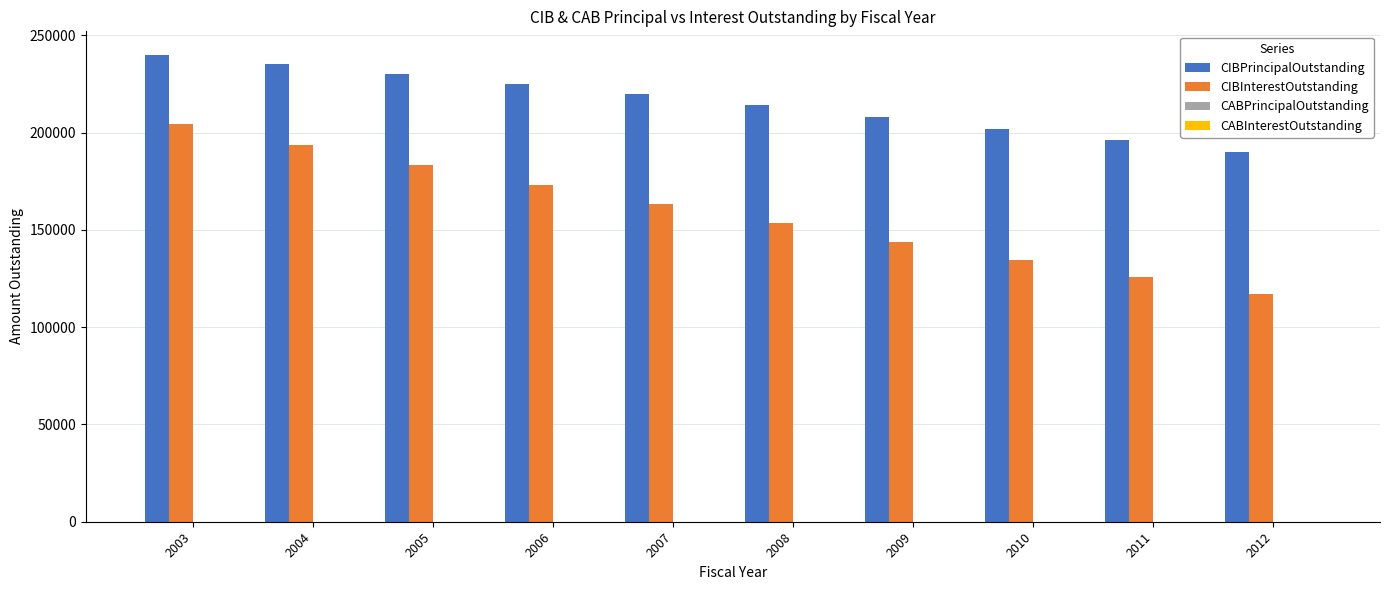

What is the maximum value for CIBInterestOutstanding?

204525.0